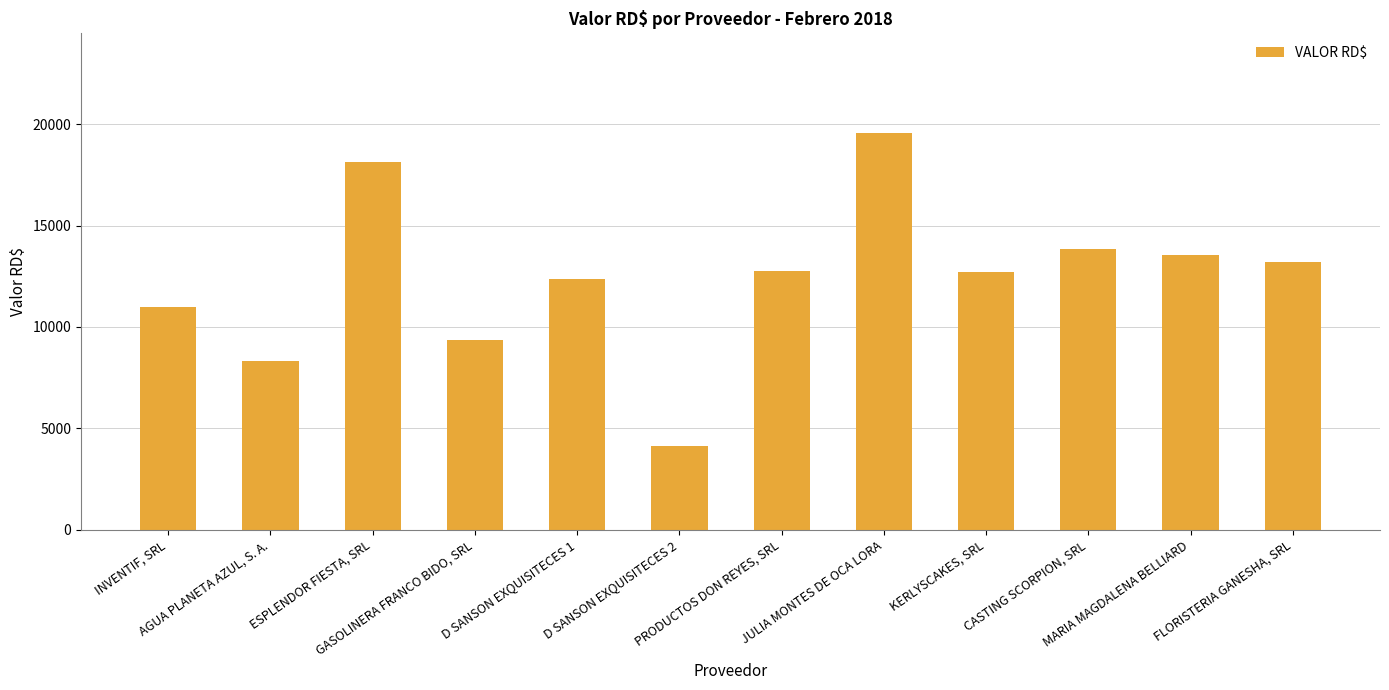

What is the sum of the values at INVENTIF, SRL and FLORISTERIA GANESHA, SRL?

24164.7